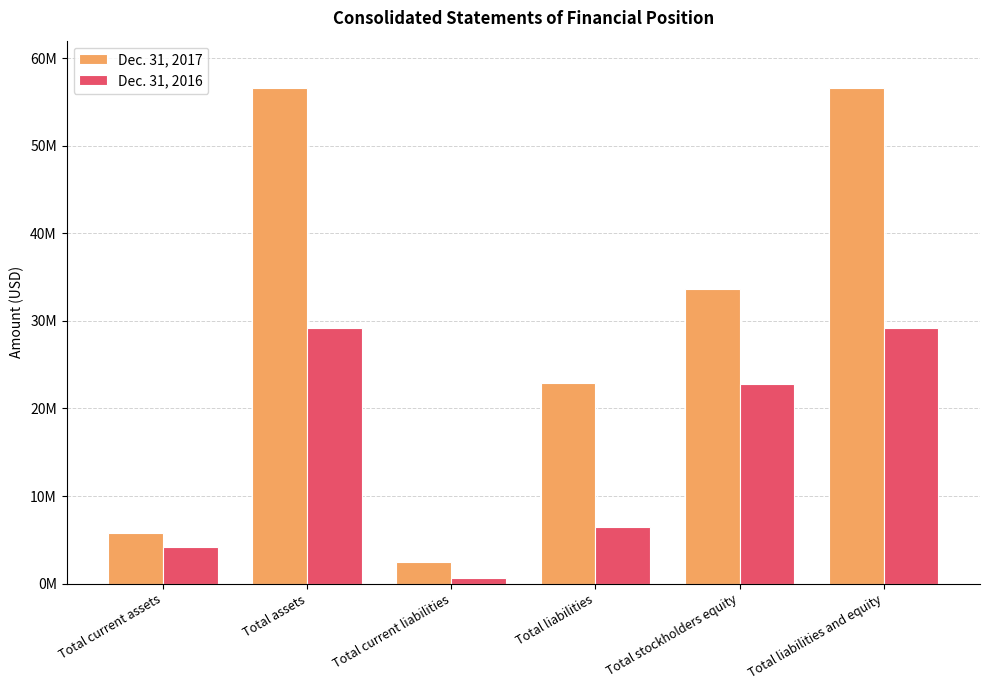

Which series has the largest total across all categories?

Dec. 31, 2017